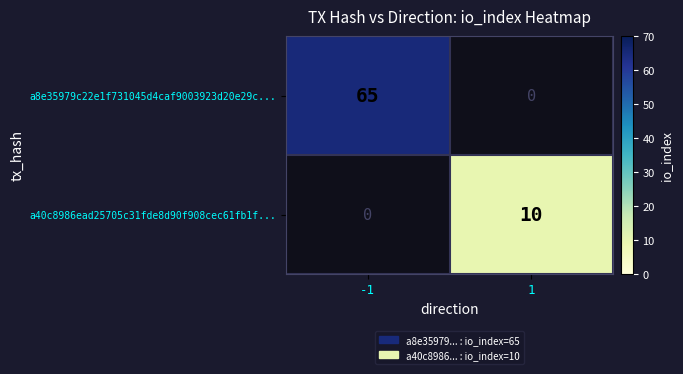

True or false: a40c8986ead25705c31fde8d90f908cec61fb1f... has a value of 10 at 1.

True